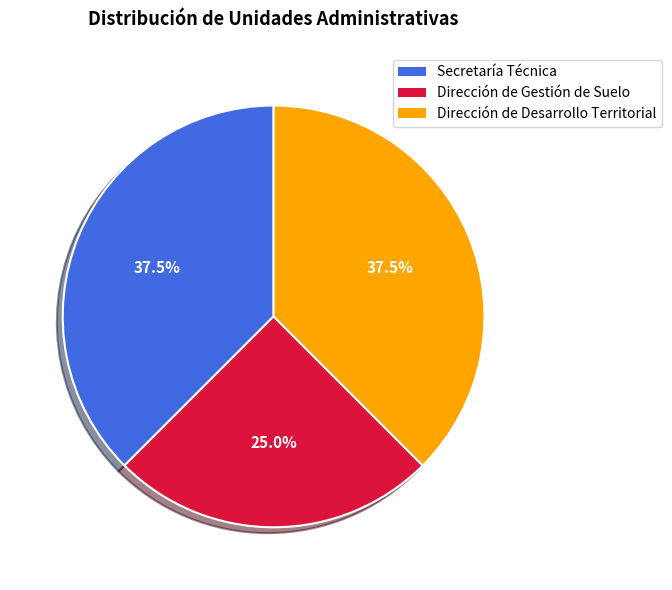

What percentage do Dirección de Gestión de Suelo and Dirección de Desarrollo Territorial together represent?

62.5%